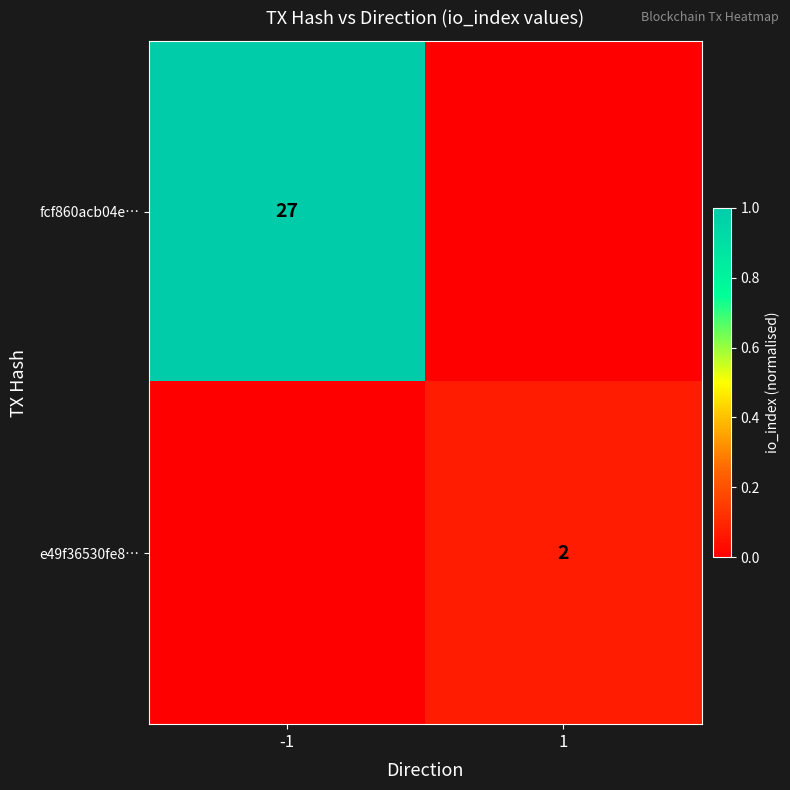

The value of e49f36530fe8… at 1 is 1. True or false?

False